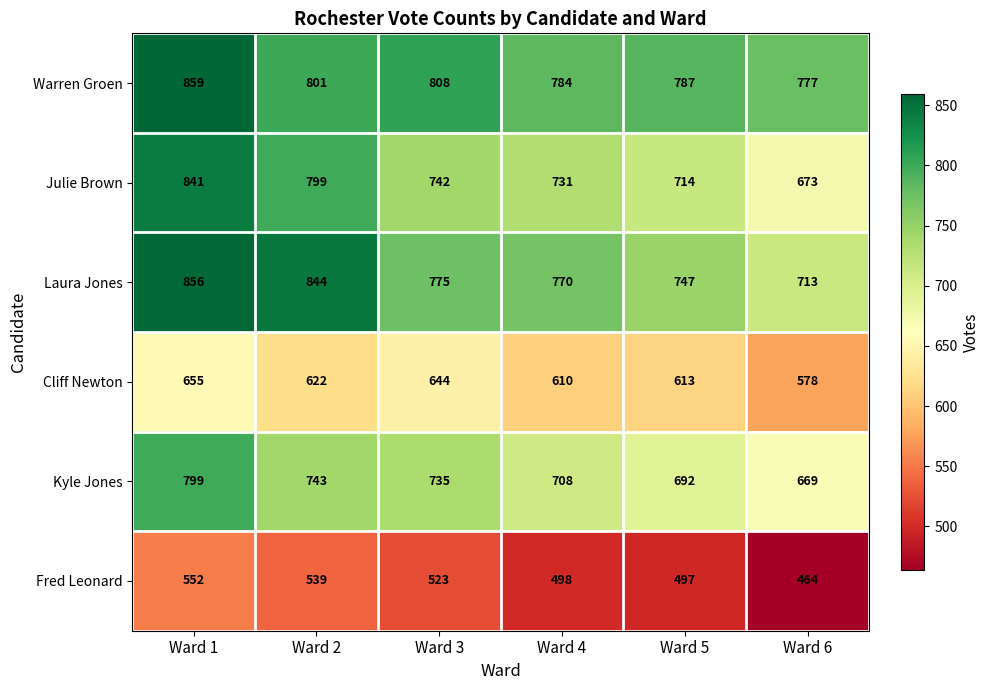

What is the total value across all series at Ward 4?

4101